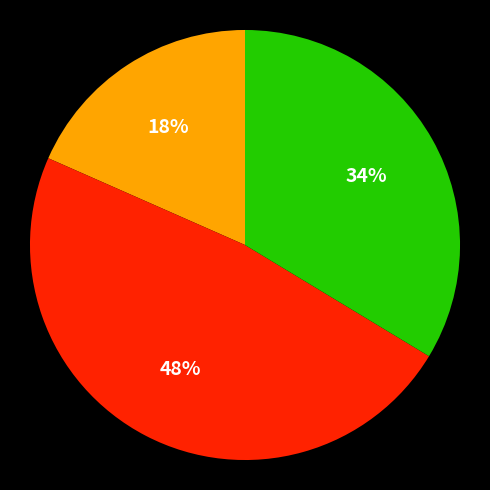

To the nearest percent, what is the difference between the largest and smallest slice percentages?

30%